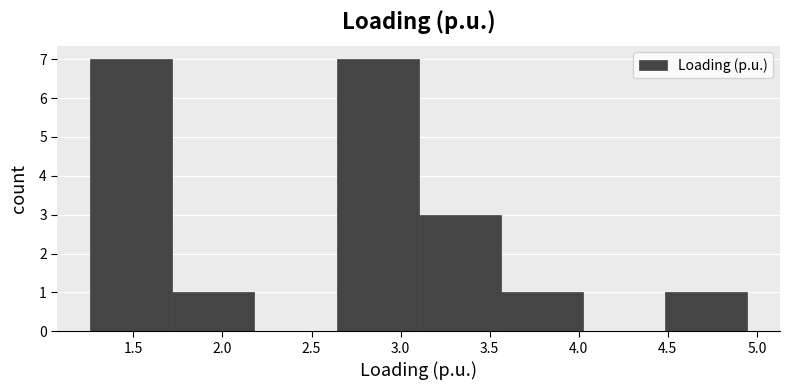

How tall is the bar that spans 4.50 to 4.95 on the x-axis? Neither the bar edges nor the heights are printed on the chart, so give them approximately, as read against the axes.

1